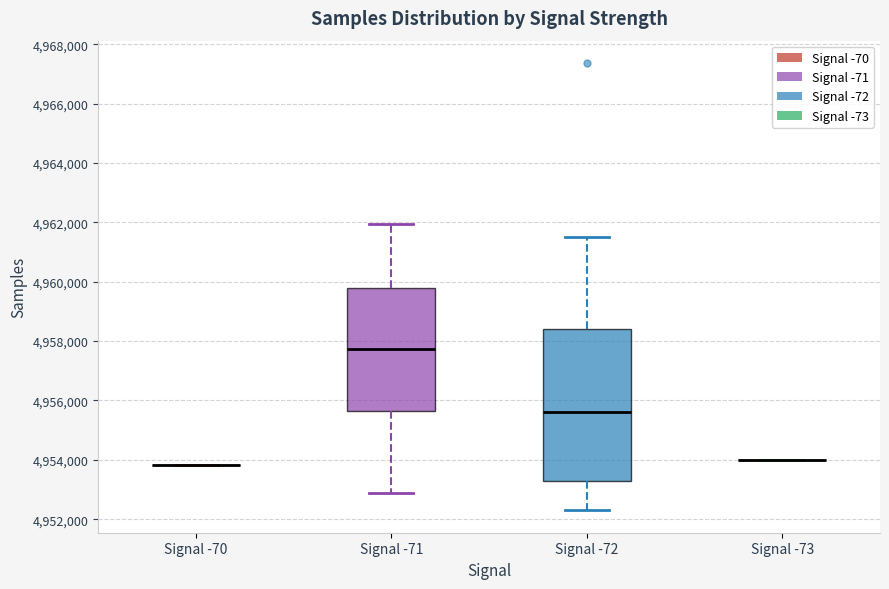

Where does the median line of the box for Signal -72 sit on the y-axis? The values are not printed on the chart, so give them approximately, as read against the axis.

4955600